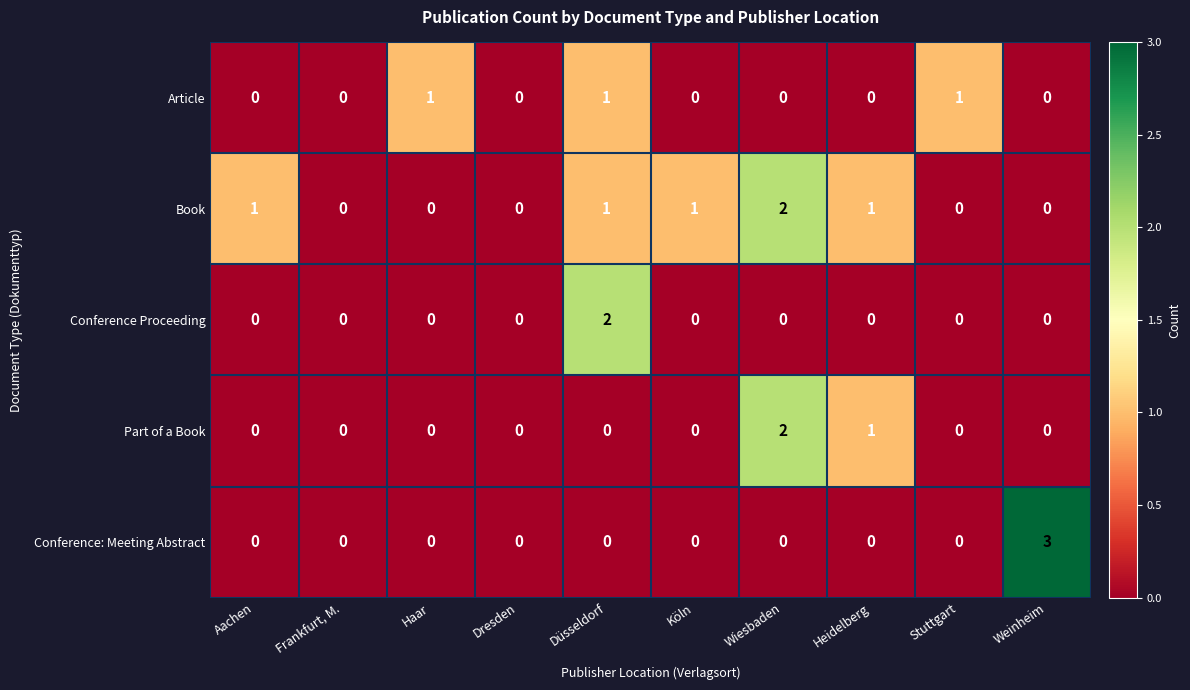

Which series has the largest range (max minus min)?

Conference: Meeting Abstract